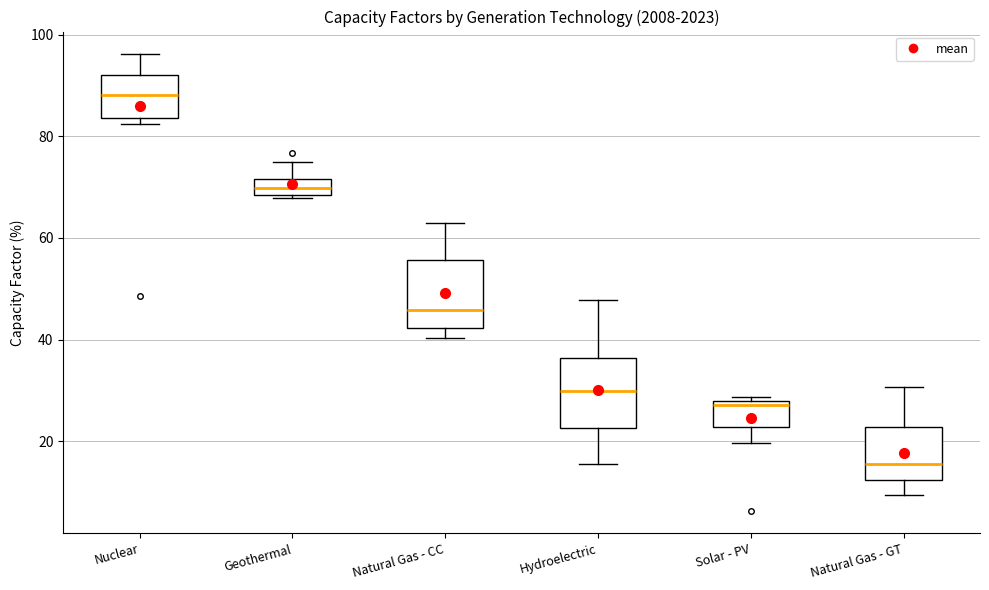

Reading left to right, transcribe this box plot: for each box, give where its median line is, the range the box spans, and where its two whiskers end, as read against the y-axis. The values are not printed on the chart, so give them approximately, as read against the axis.

Nuclear: median 88, box 84 to 92, whiskers 82 to 96
Geothermal: median 70, box 68 to 72, whiskers 68 (just below the box's lower edge) to 74
Natural Gas - CC: median 46, box 42 to 56, whiskers 40 to 64
Hydroelectric: median 30, box 22 to 36, whiskers 16 to 48
Solar - PV: median 28 (just below the box's upper edge), box 22 to 28, whiskers 20 to 28 (just above the box's upper edge)
Natural Gas - GT: median 16, box 12 to 22, whiskers 10 to 30